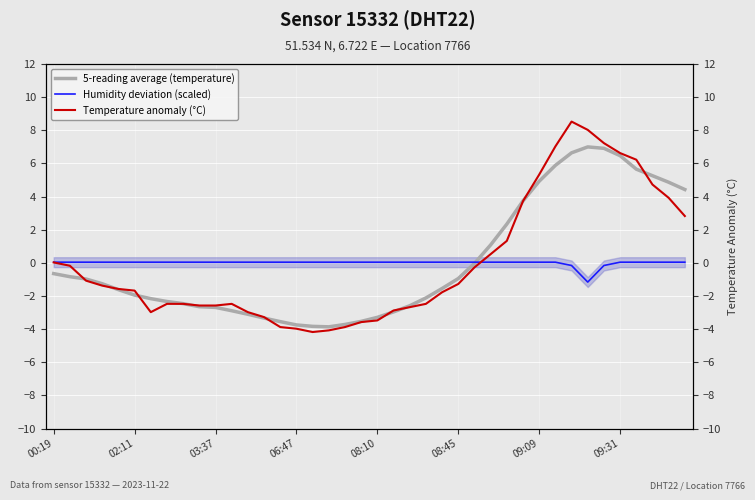

Is this an area chart (filled region under the line)?

No